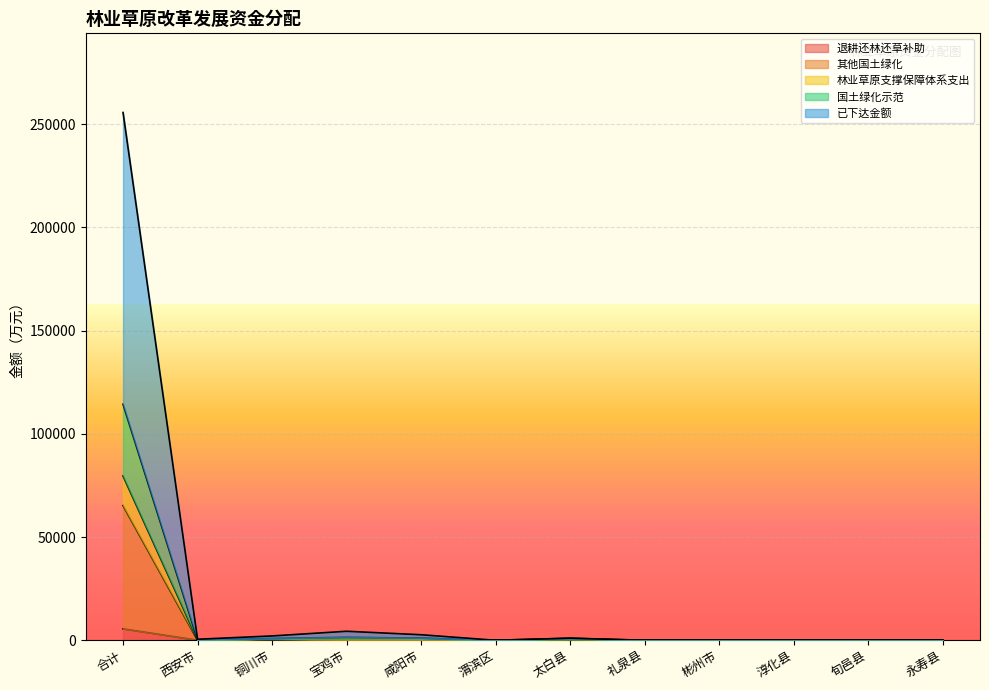

Is it true that 退耕还林还草补助 equals 0.0 at 西安市?

True